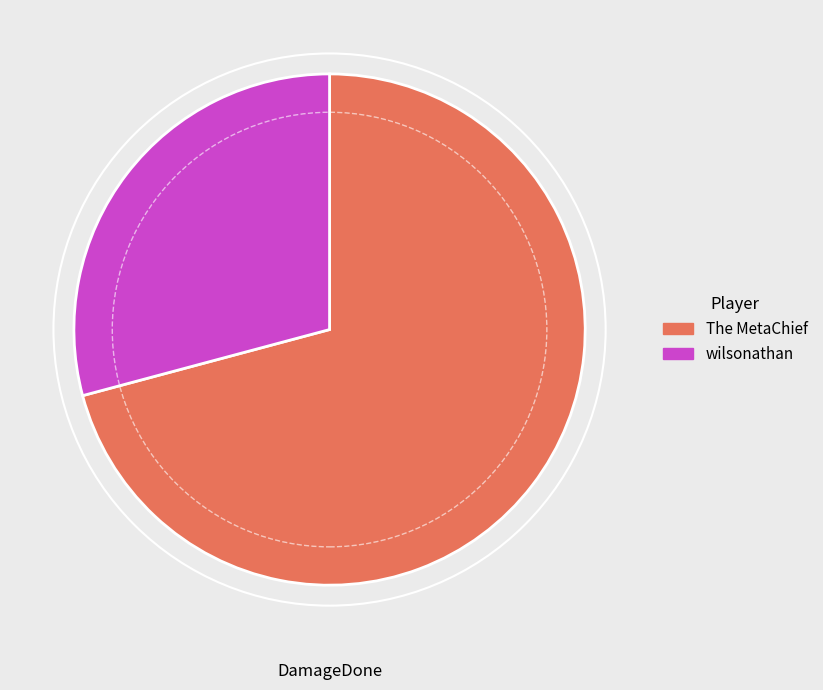

Which slice represents more than half of the pie?

The MetaChief